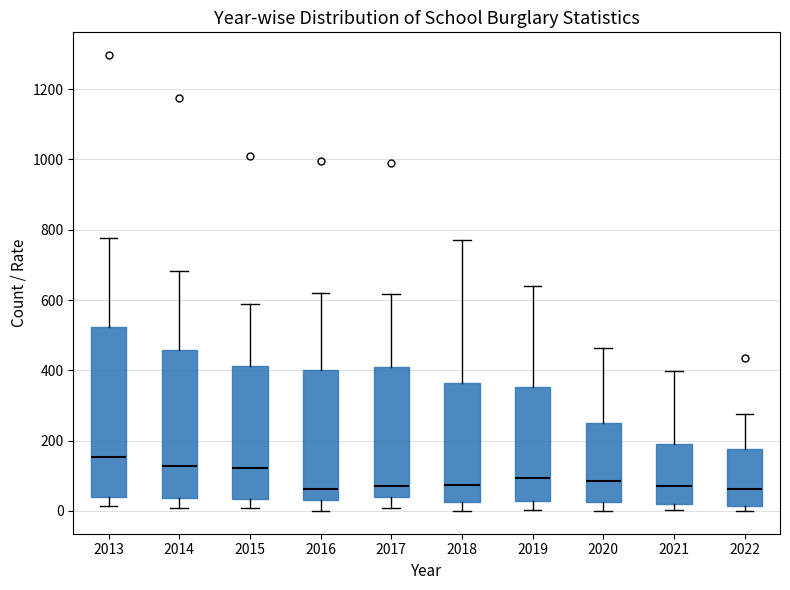

Which box is the tallest, from its lower edge to its upper edge?

2013